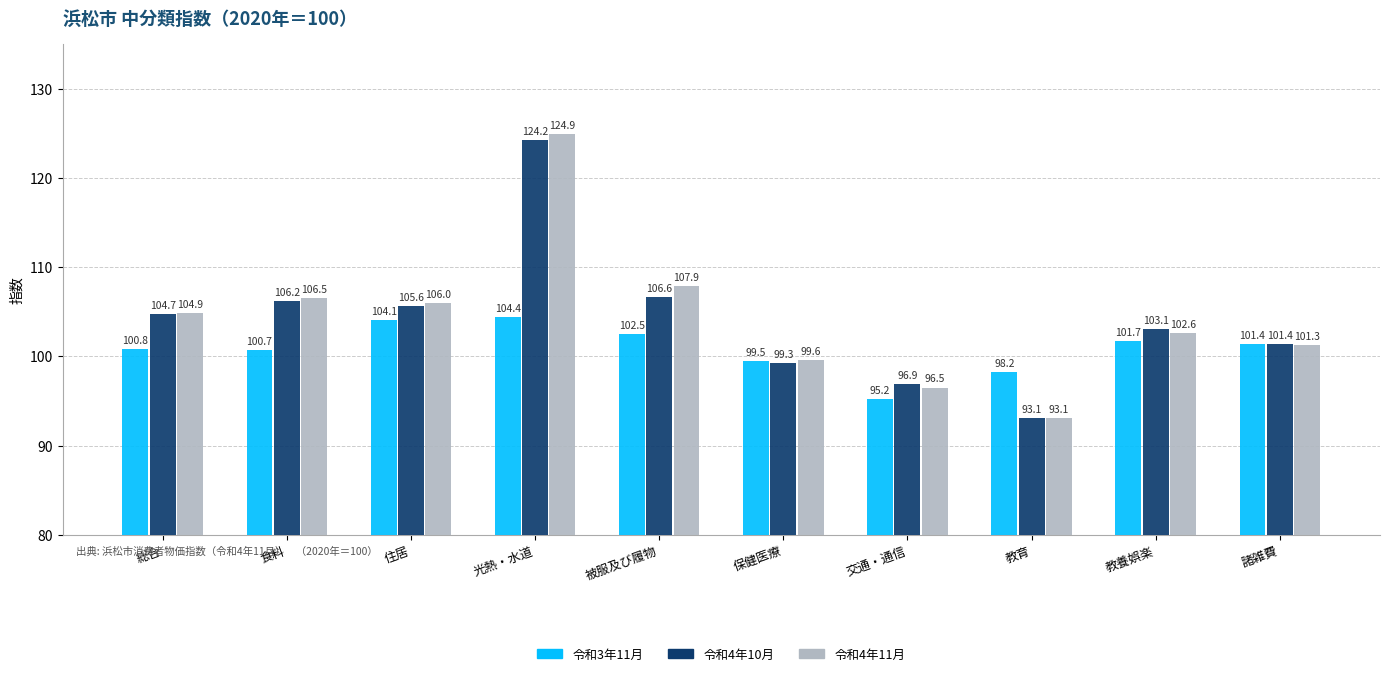

Is it true that 令和4年11月 equals 102.6 at 教養娯楽?

True